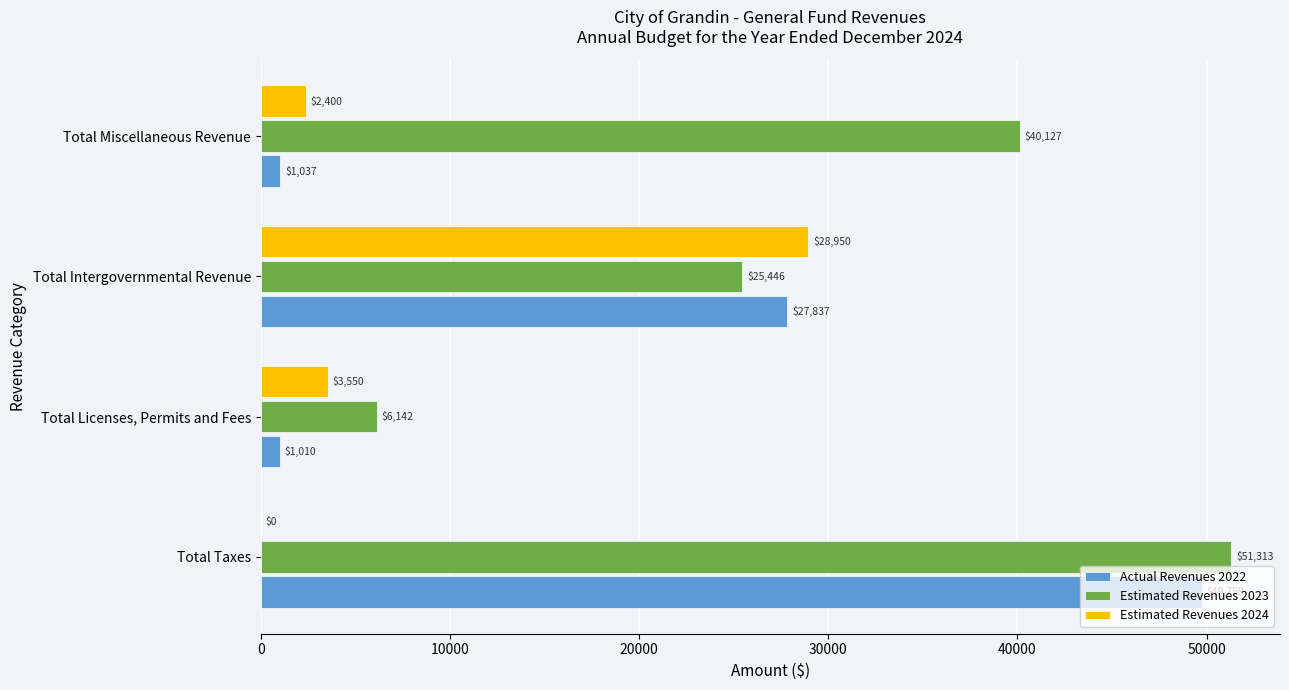

Which series changed the most between Total Taxes and Total Intergovernmental Revenue?

Estimated Revenues 2024